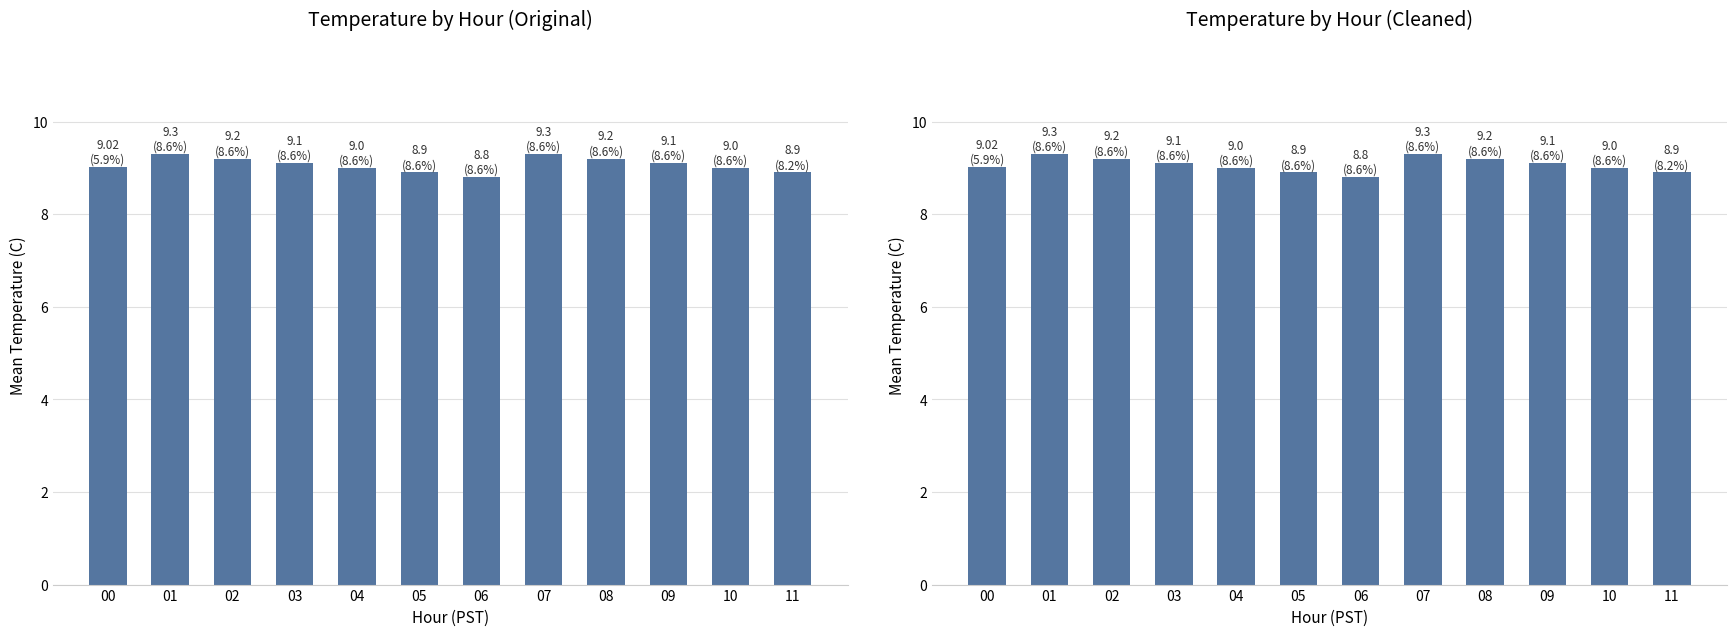

List the labels in order of value, largest first.

01, 07, 02, 08, 03, 09, 00, 04, 10, 05, 11, 06